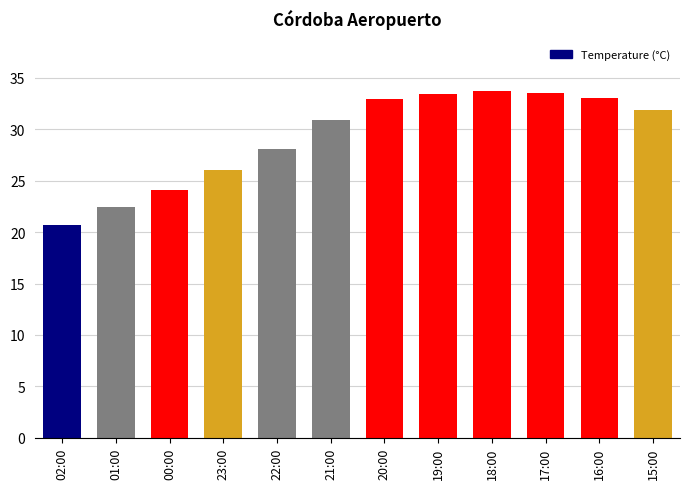

What is the approximate value at 20:00?

32.9